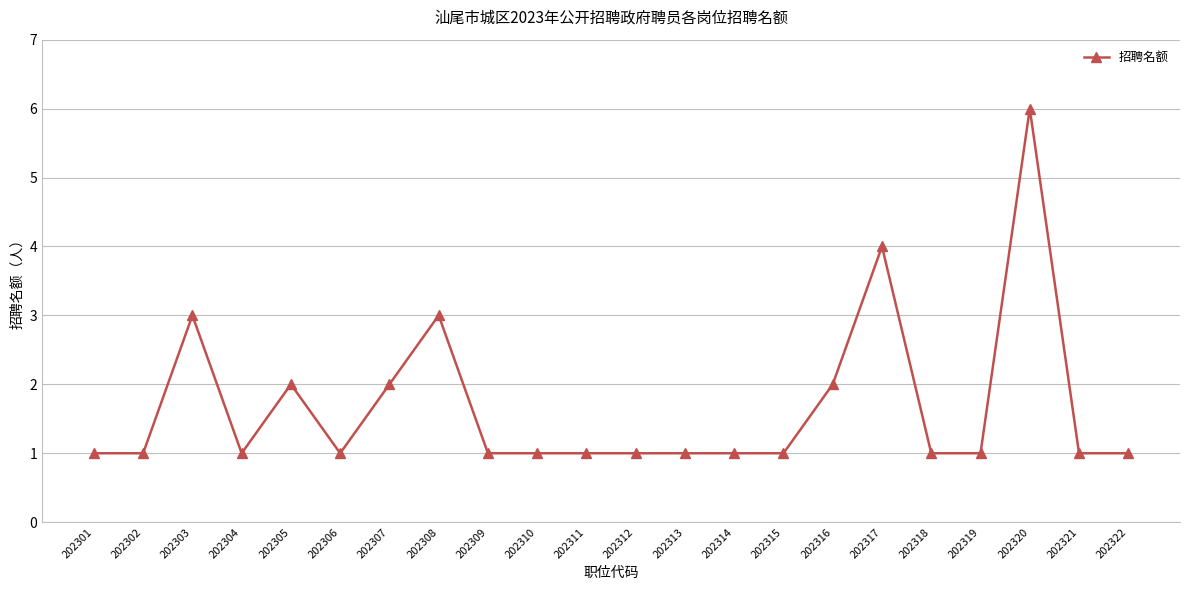

What value does the data have at 202308?

3